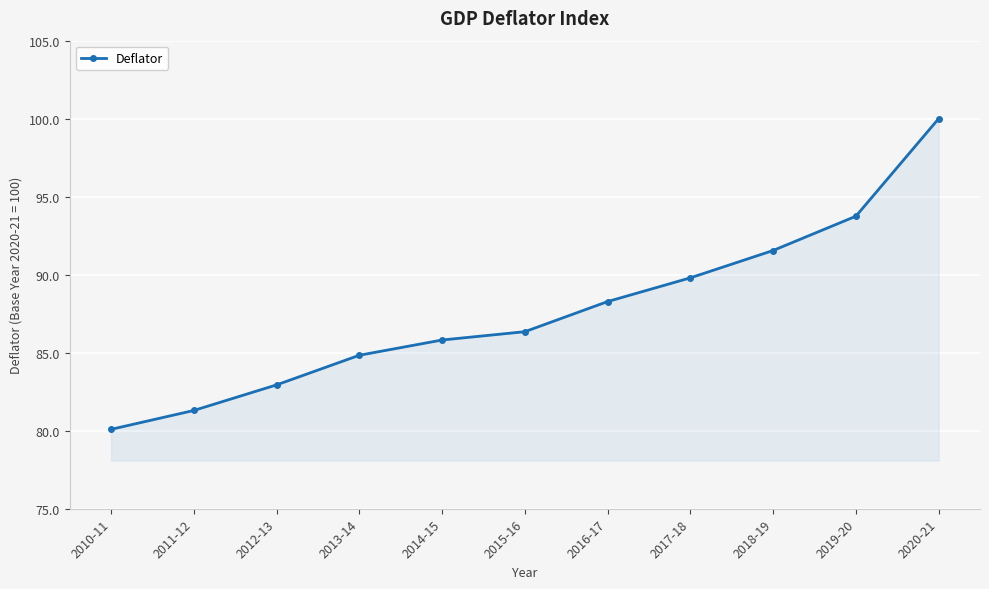

What value does the data have at 2013-14?

84.8